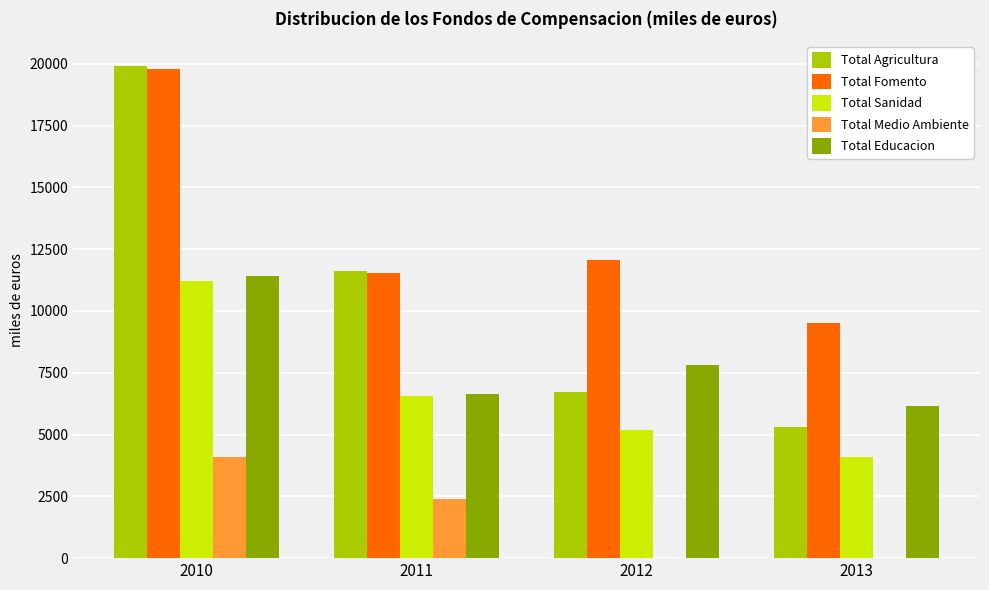

What are all the series names shown in the legend?

Total Agricultura, Total Fomento, Total Sanidad, Total Medio Ambiente, Total Educacion